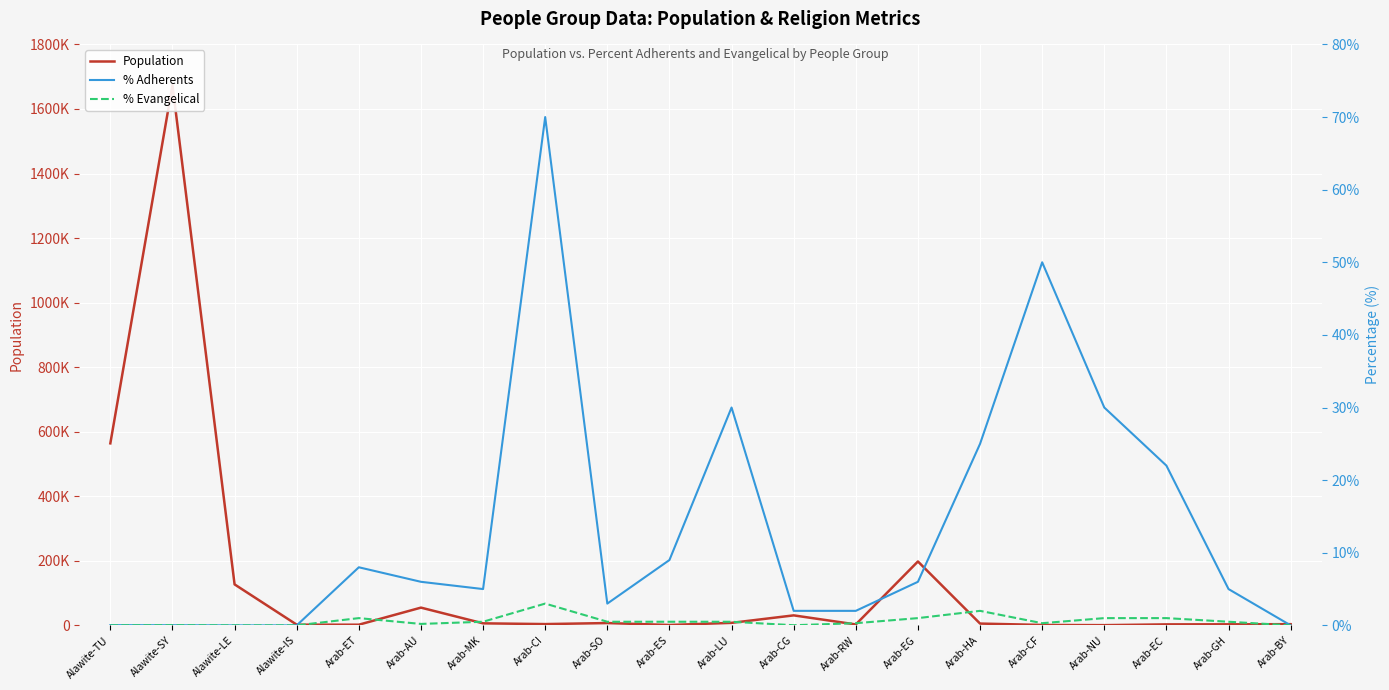

Which series changed the most between Arab-ET and Arab-RW?

Population